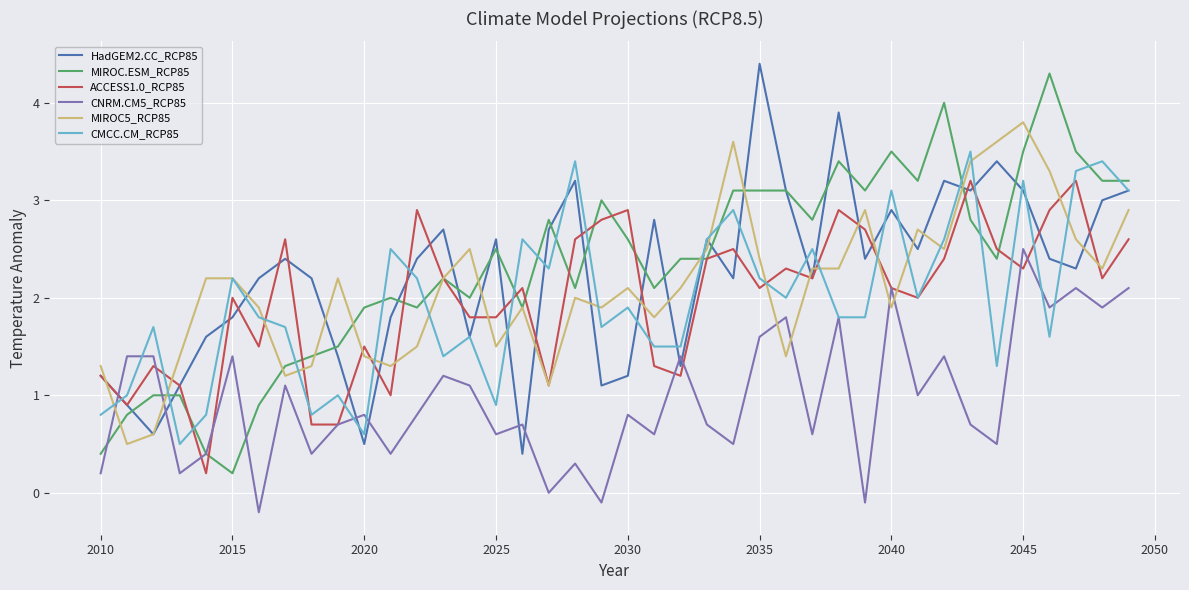

What is the minimum value for CMCC.CM_RCP85?

0.5